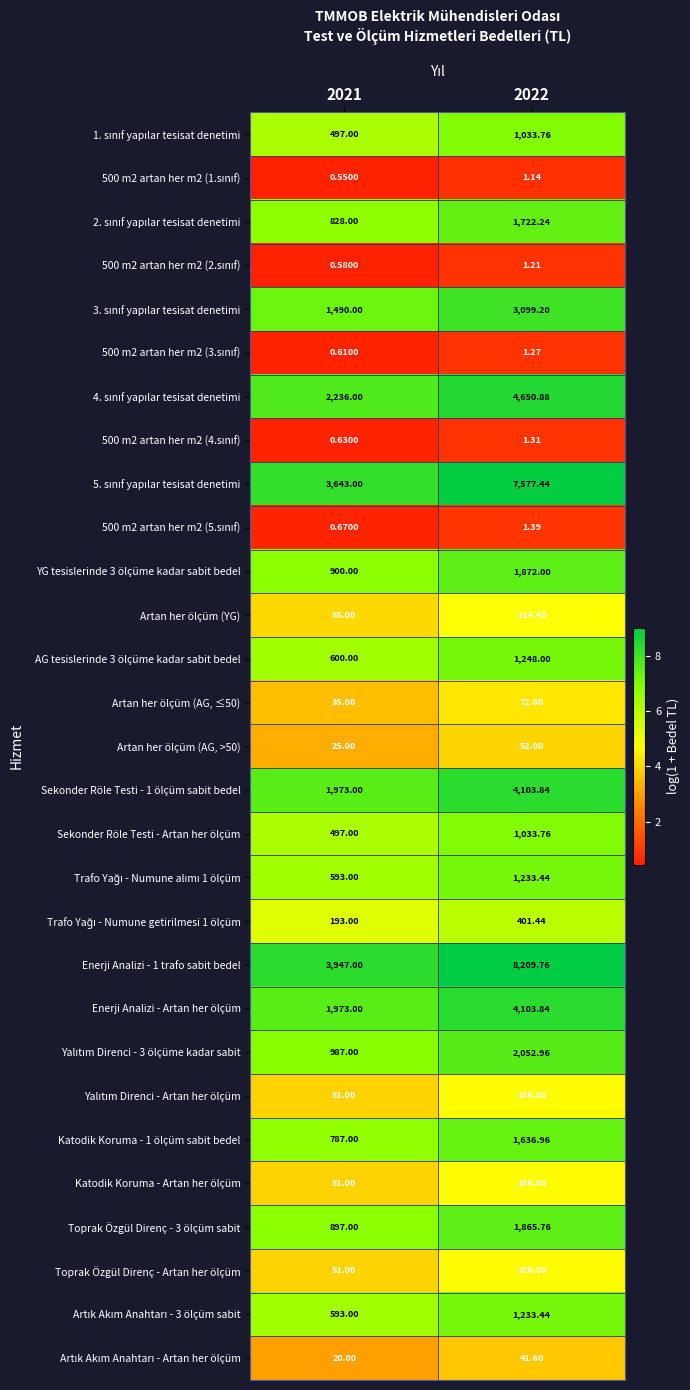

At how many categories does at least one series exceed 4?

2